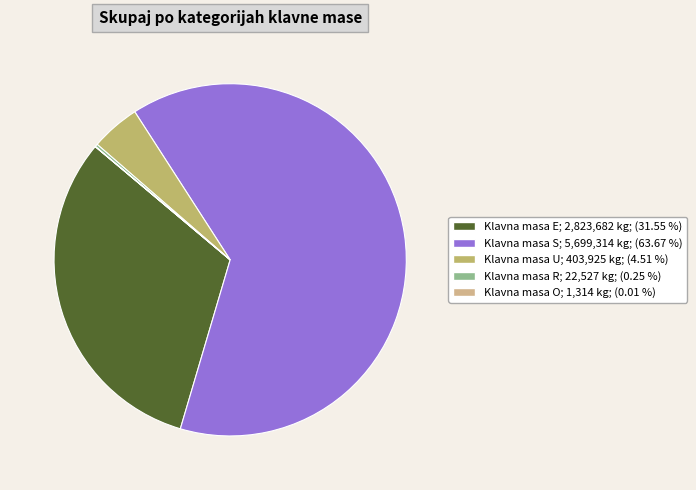

How much of the chart is everything except Klavna masa R?

99.8%